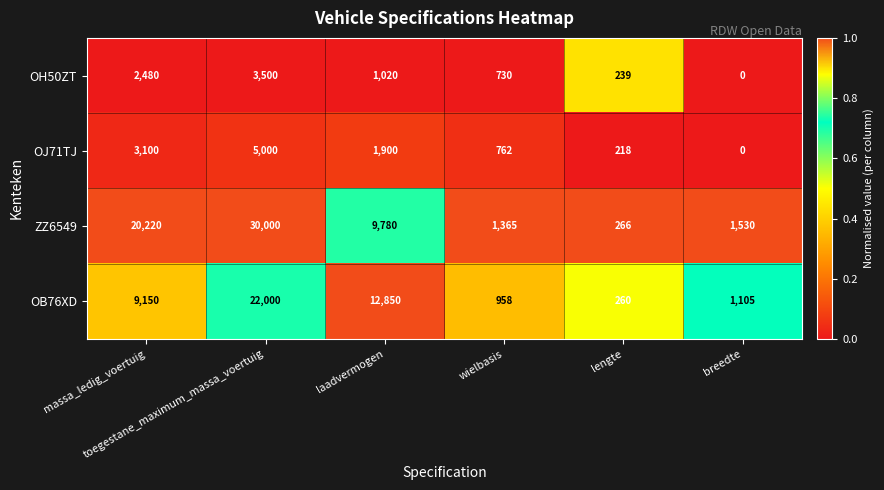

What is the maximum value for OB76XD?

22000